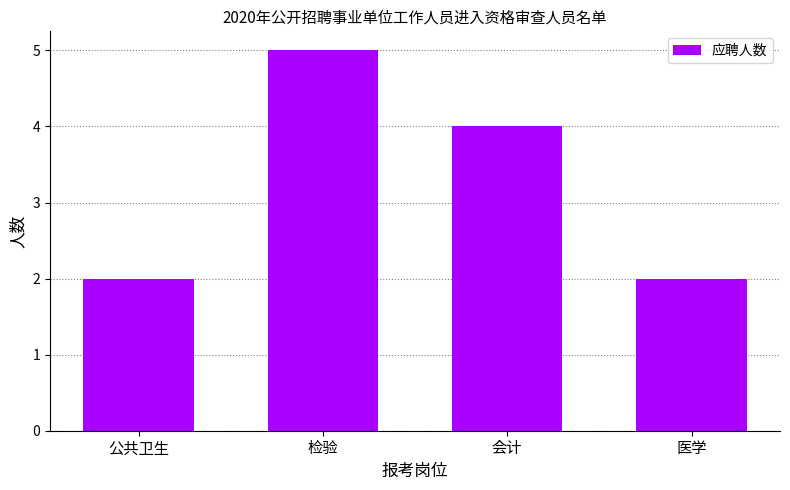

How many data points does each series have?

4